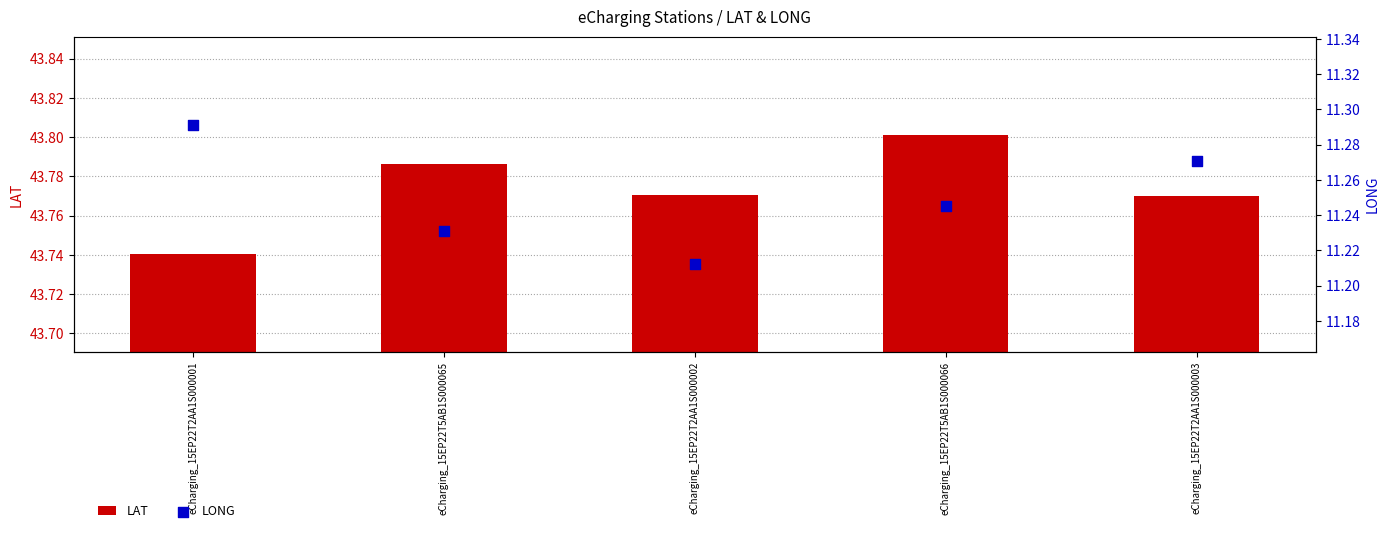

Which series has the largest total across all categories?

LAT